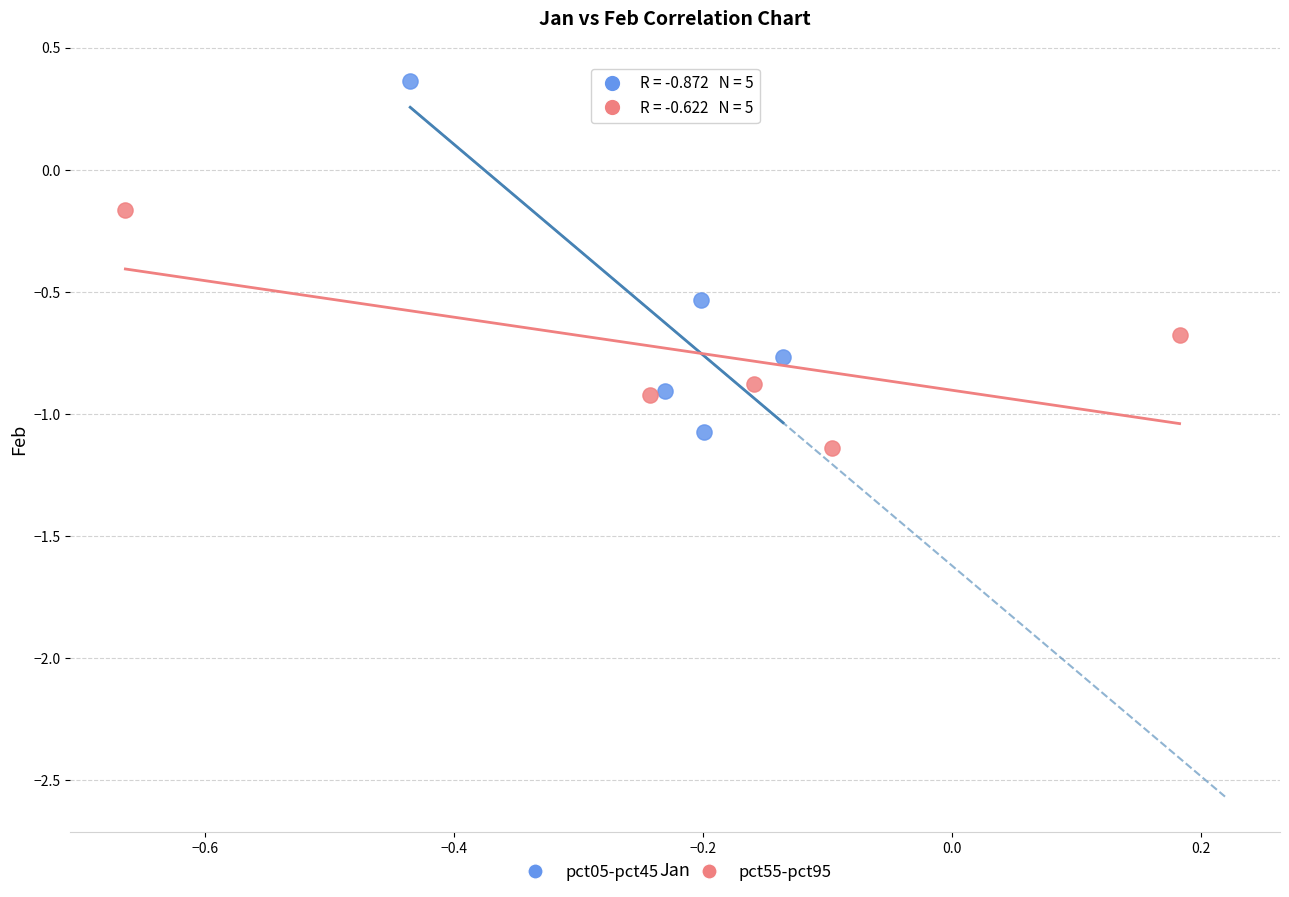

Which series contains the highest Y value?

pct05-pct45